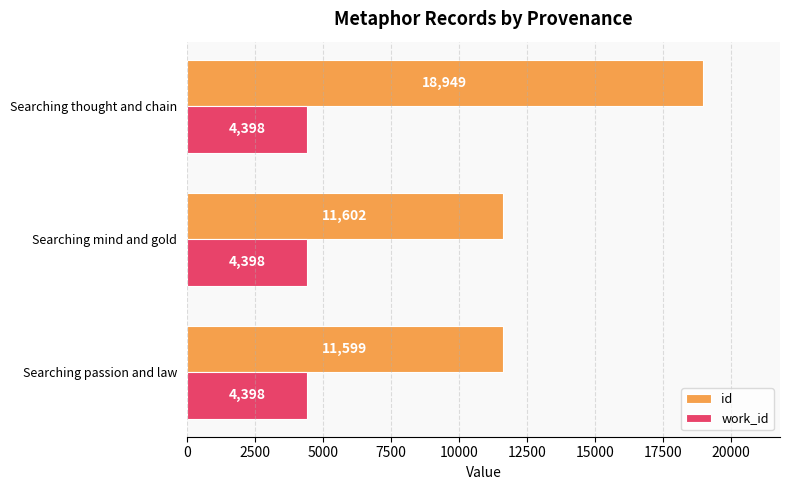

At how many categories does at least one series exceed 7931?

3